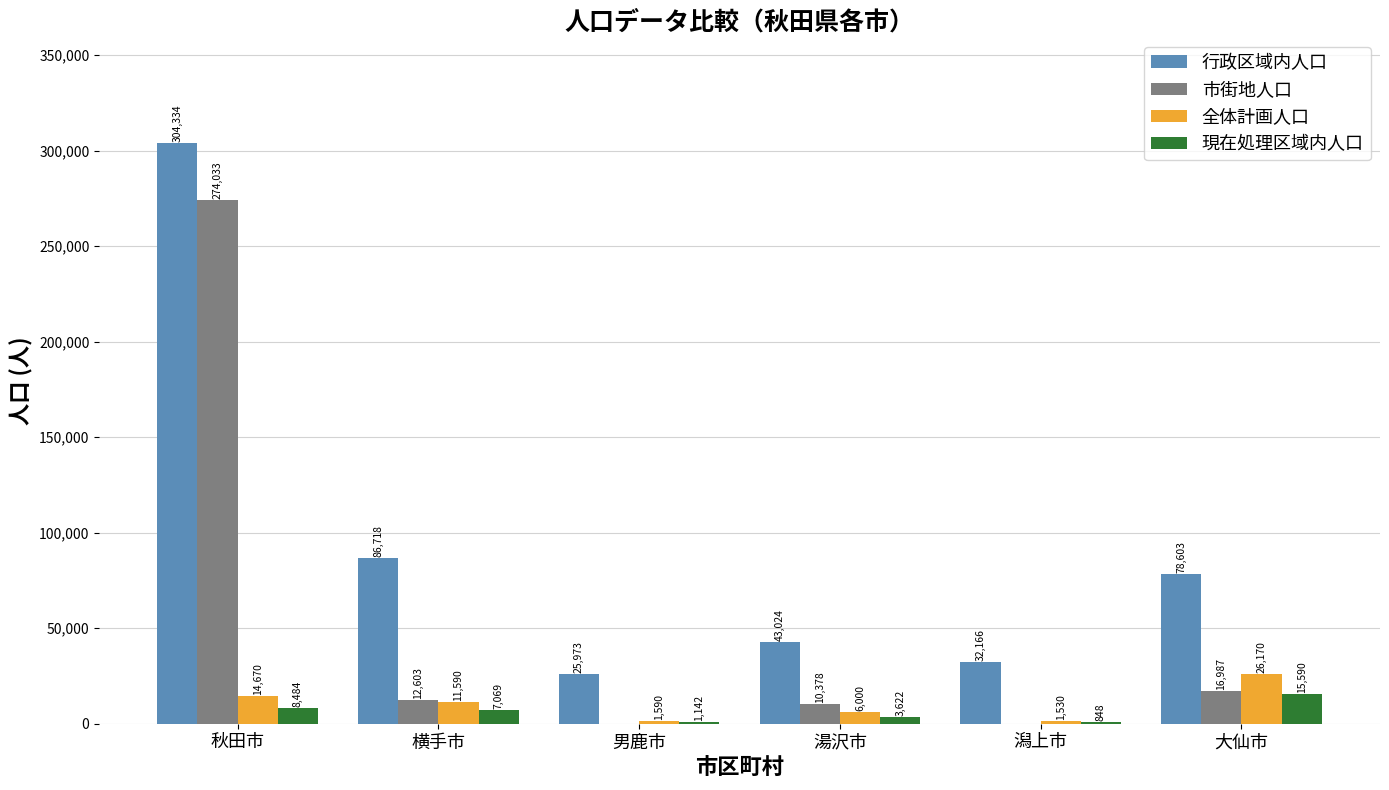

The 全体計画人口 series shows 11590 at 横手市. True or false?

True